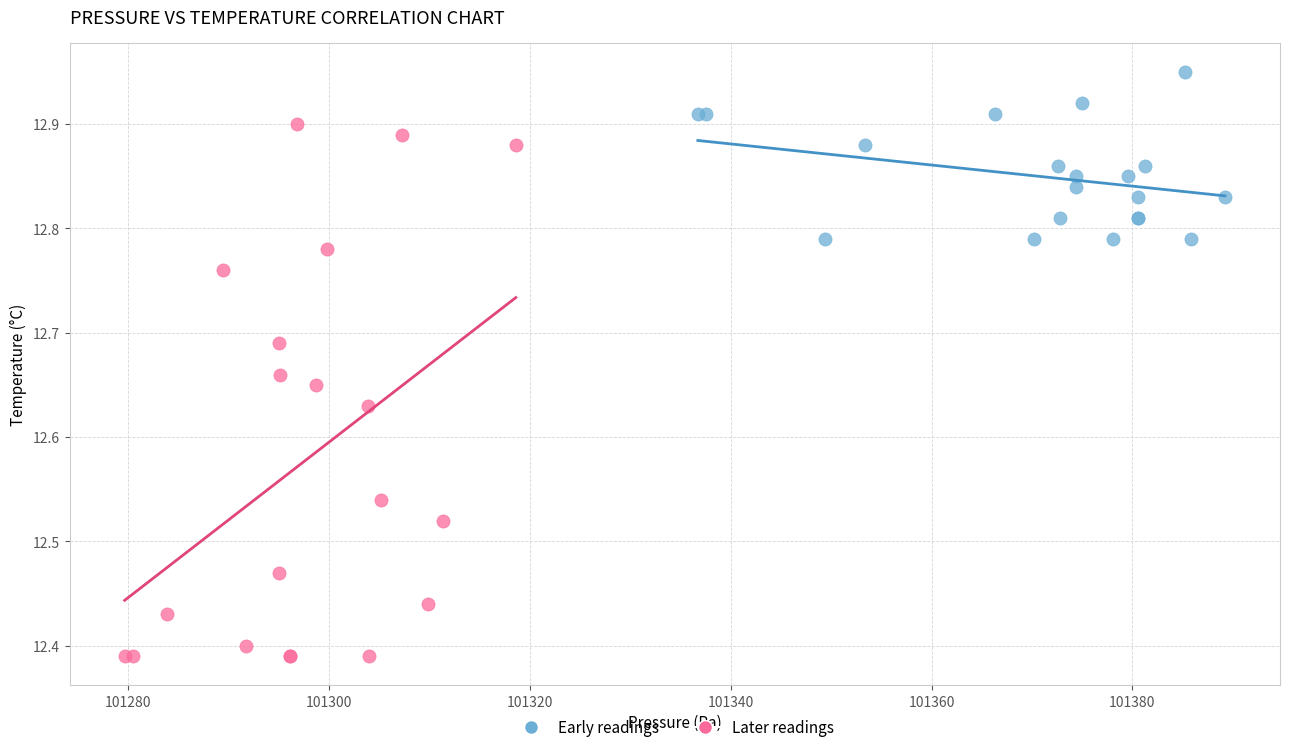

Which series has the largest Y range (max minus min)?

Later readings